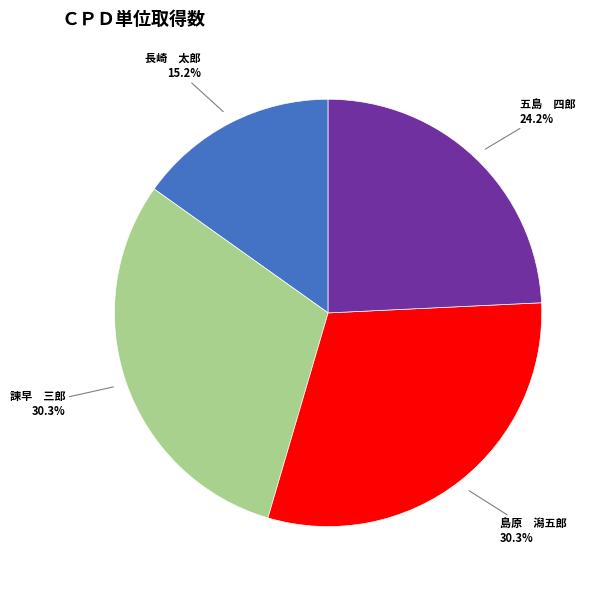

Does any single category account for the majority?

No